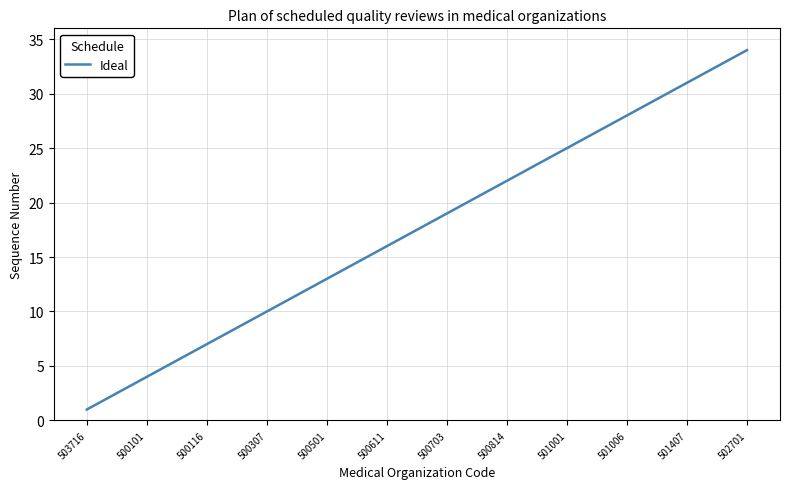

What is the maximum value shown in the chart?

34